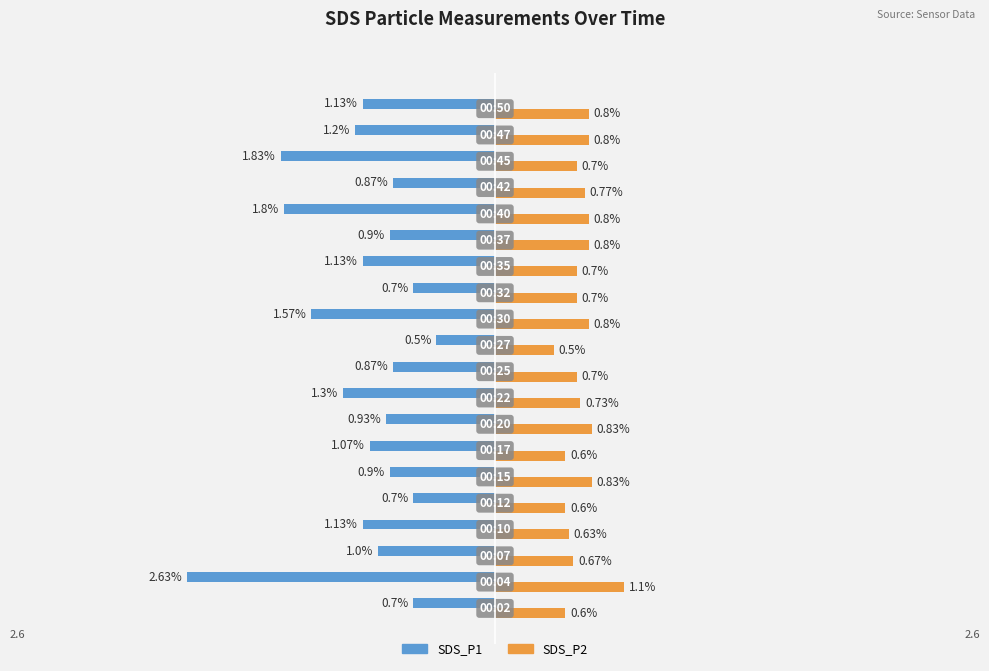

Which series has the largest total across all categories?

SDS_P2